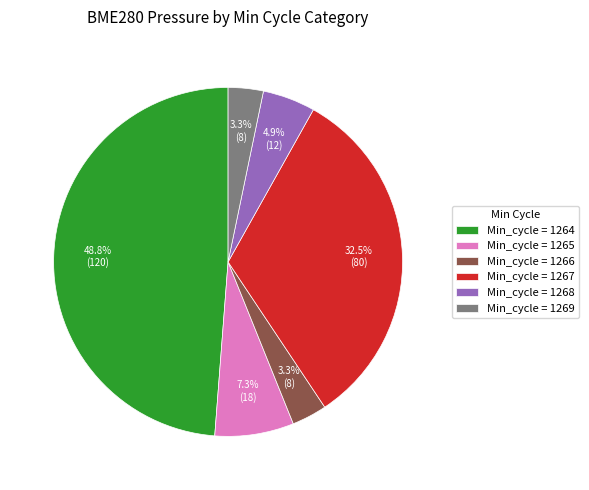

Which slice is the largest?

Min_cycle = 1264